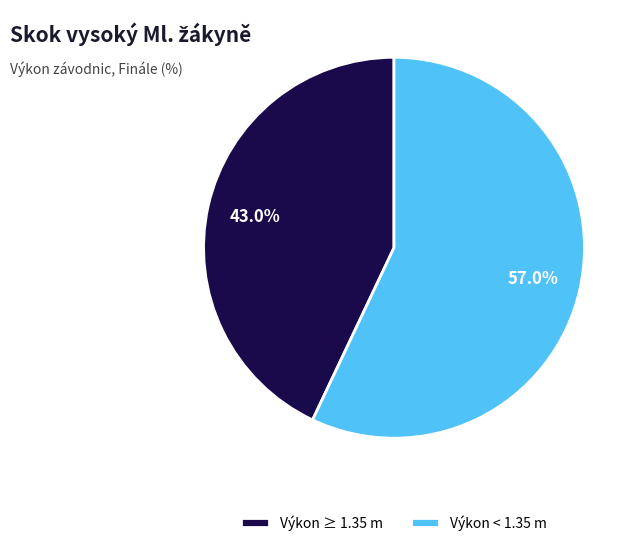

Is the sum of Výkon < 1.35 m and Výkon ≥ 1.35 m greater than half?

Yes